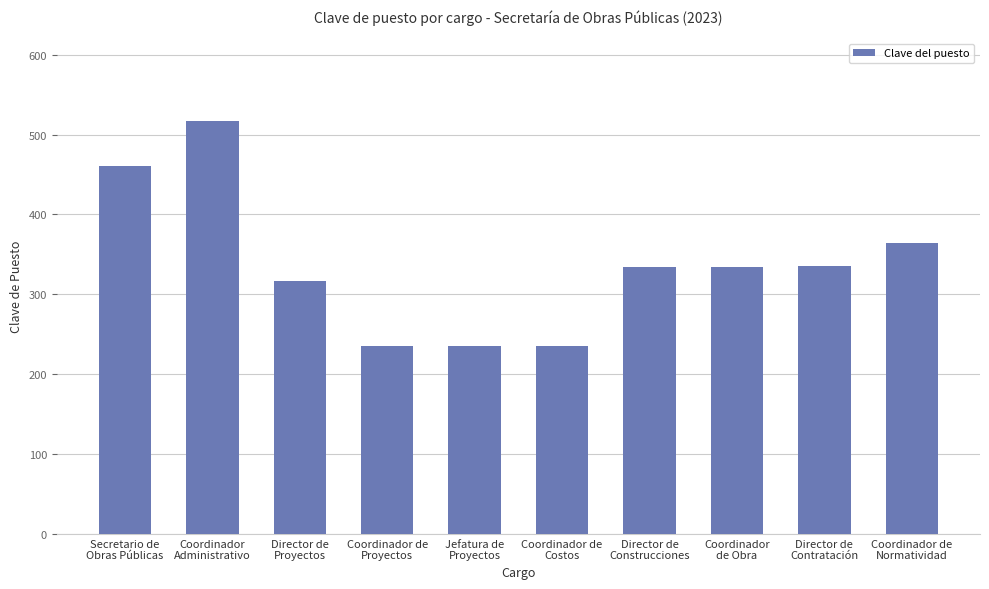

What is the approximate value at Coordinador de
Normatividad, to the nearest 50?

350